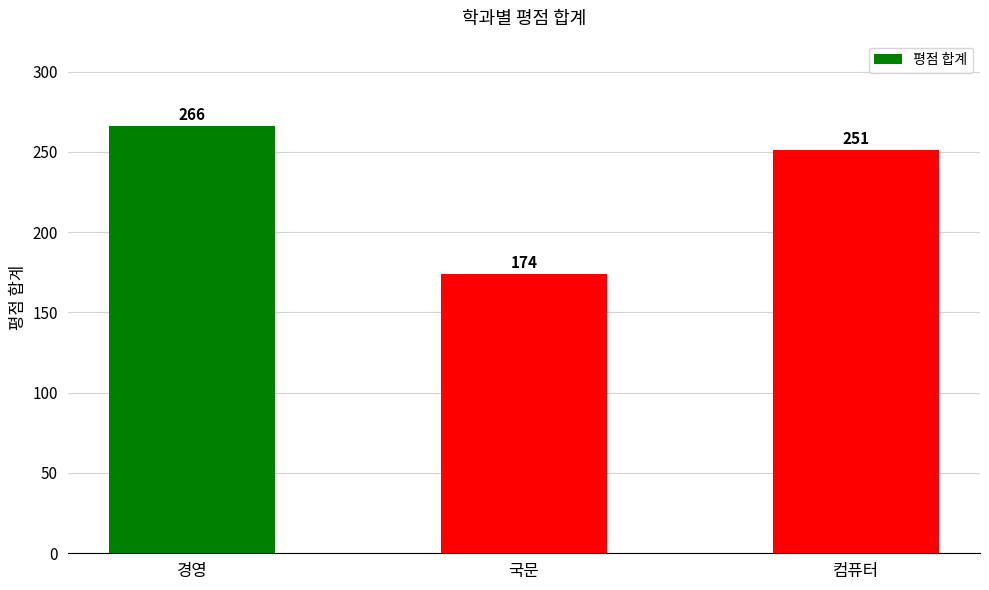

Where does the data first go above 251?

경영